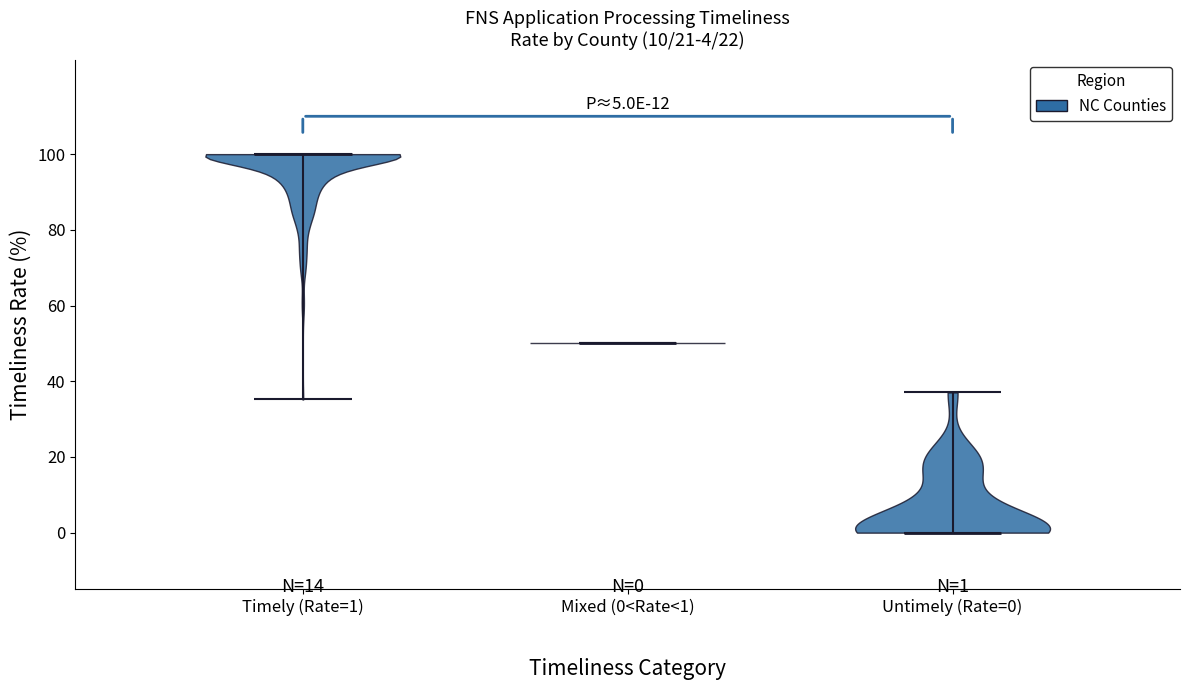

Which violin has the highest median line?

Timely (Rate=1)